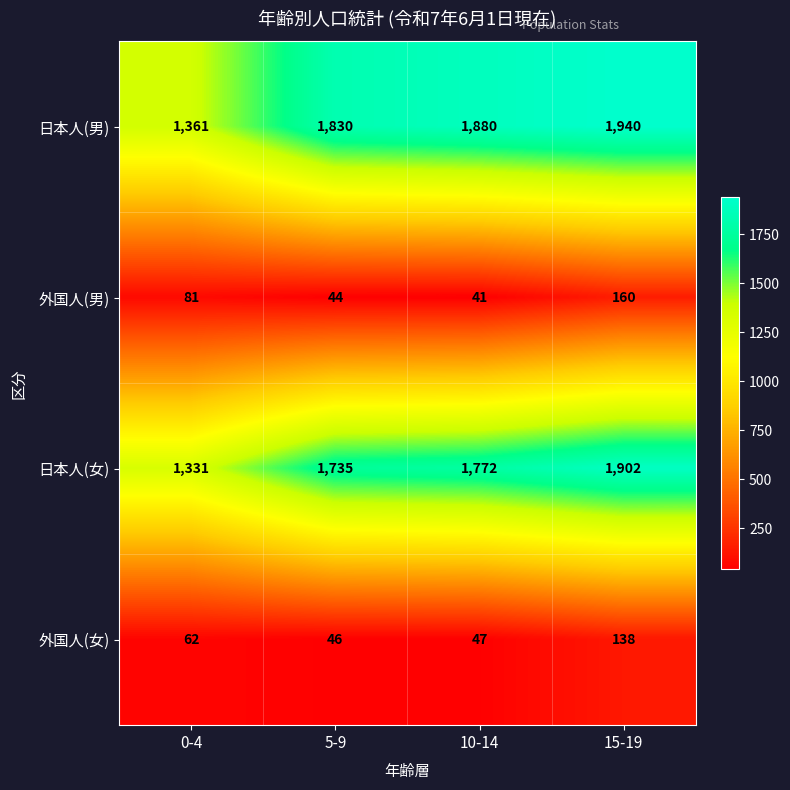

The value of 日本人(男) at 5-9 is 1147. True or false?

False